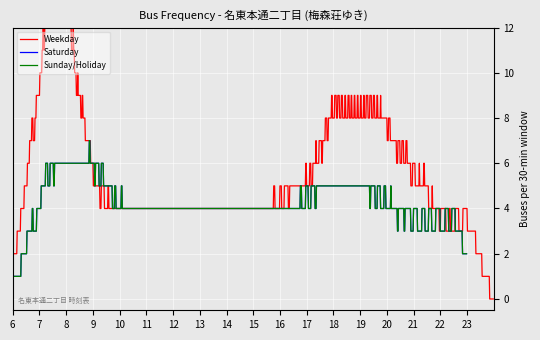

How many Weekday buses per hour values are between 4 and 5?

7